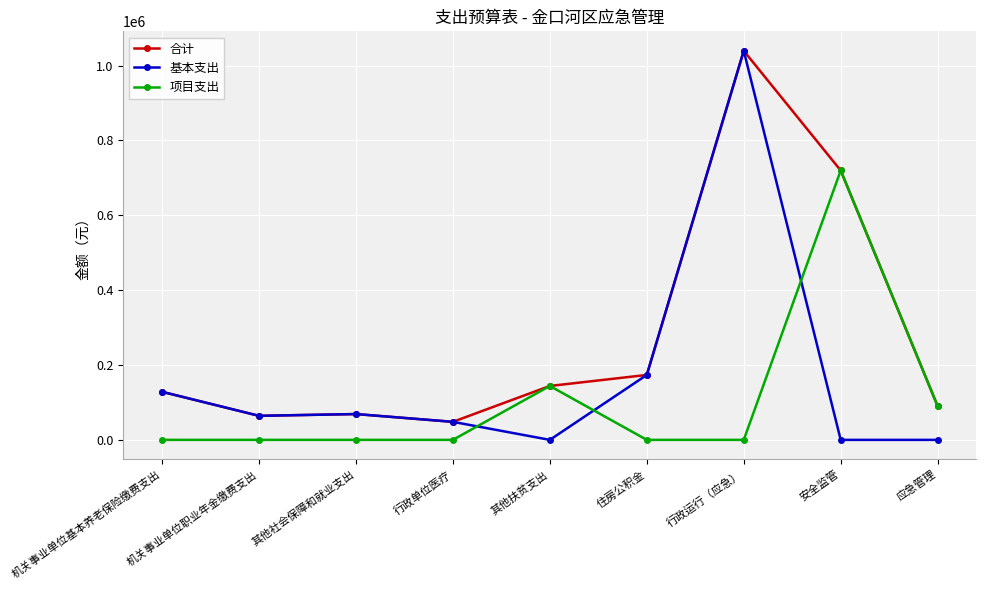

What position from the left is 应急管理?

9